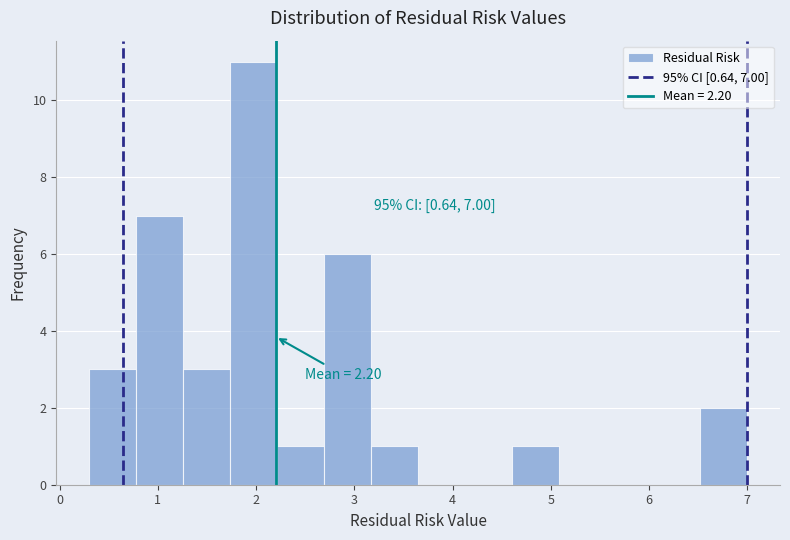

Over which range of the x-axis is the bar tallest?

1.7 to 2.2